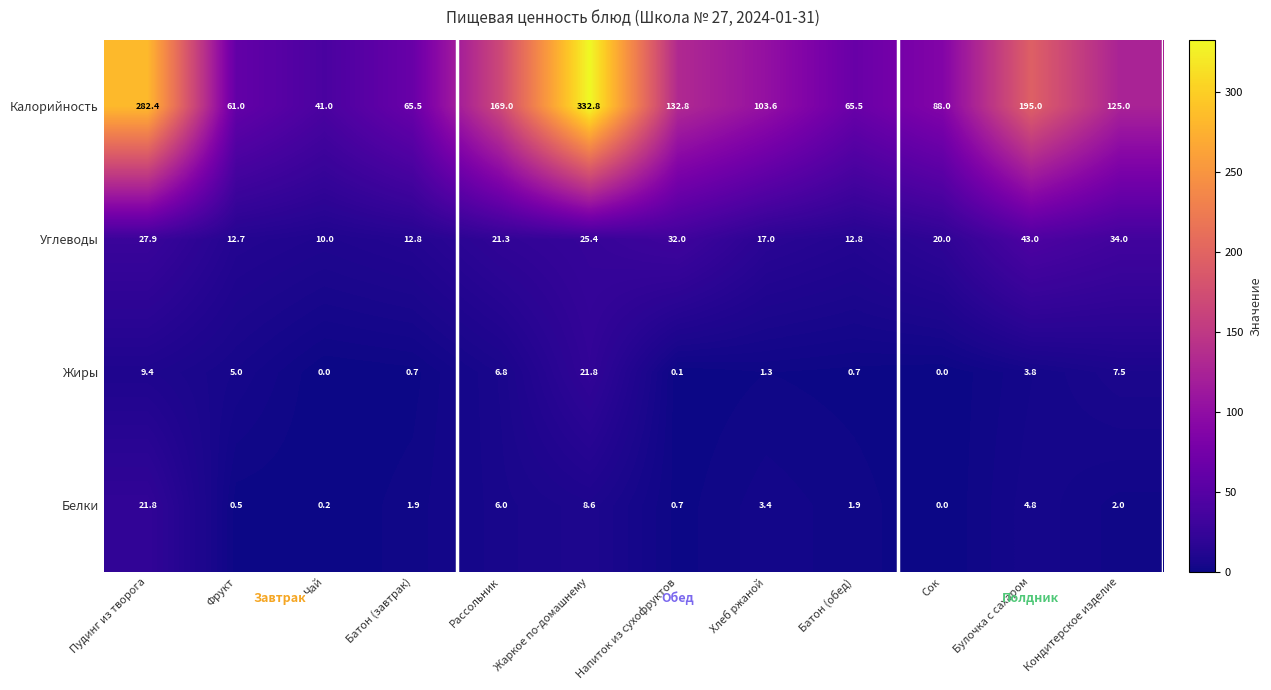

Is the value of Жиры at Жаркое по-домашнему greater than the value of Калорийность at Рассольник?

No